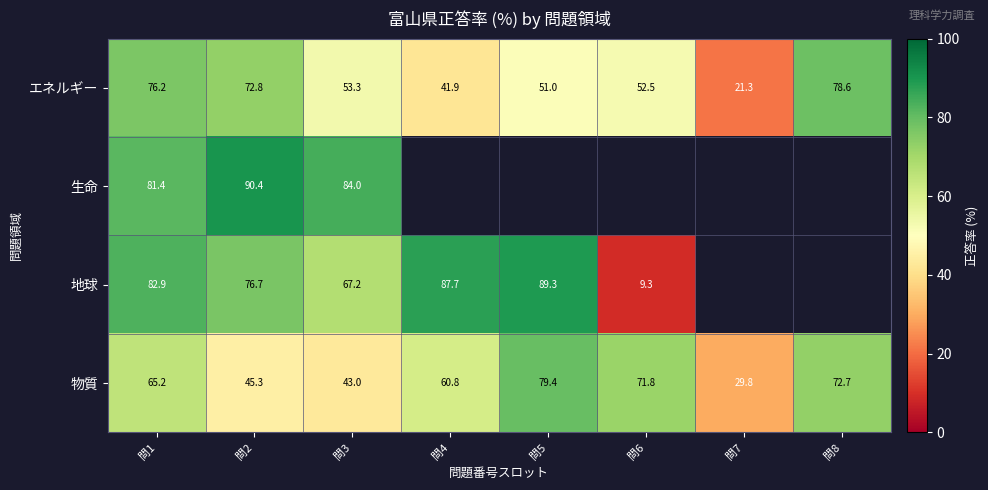

What is the maximum value for エネルギー?

78.6